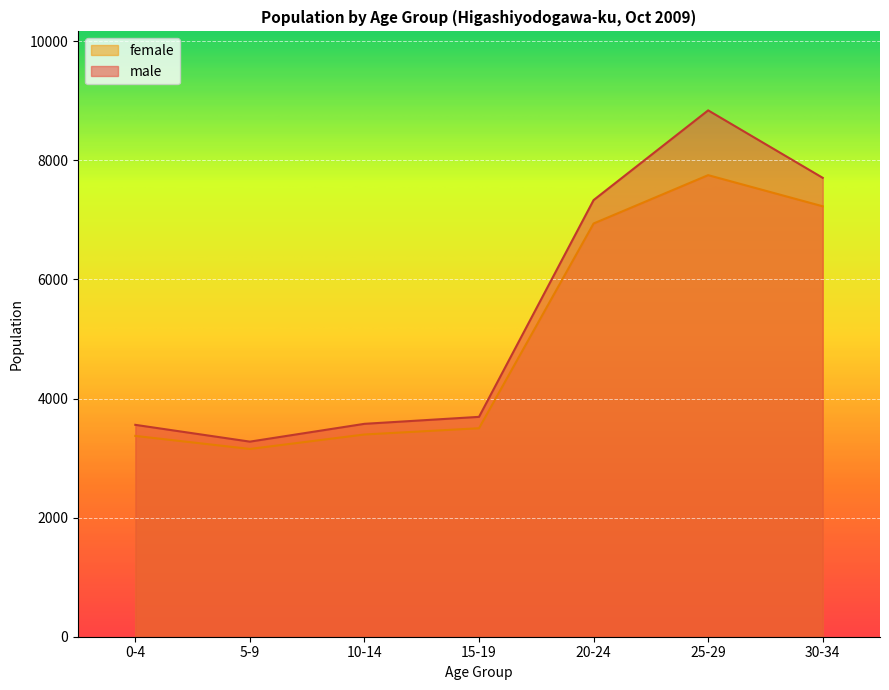

At which category does the chart reach its minimum across all series?

5-9